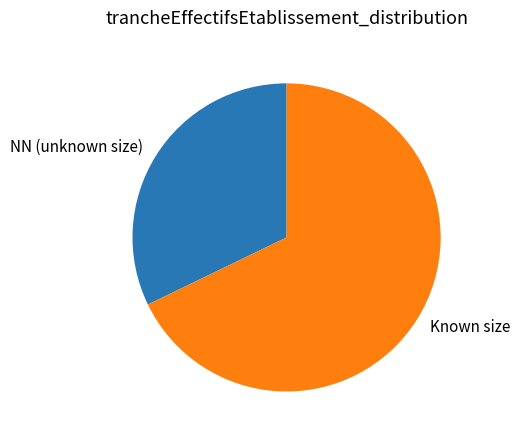

Is it true that Known size is 55% of the pie?

False